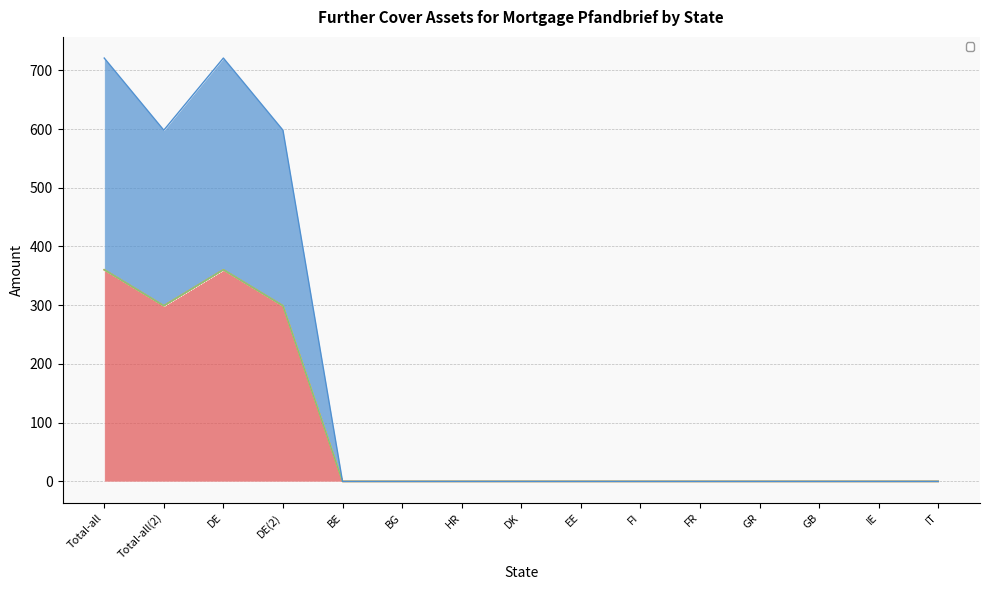

True or false: claims thereof (B) has more than 1 points higher than both neighbors.

False